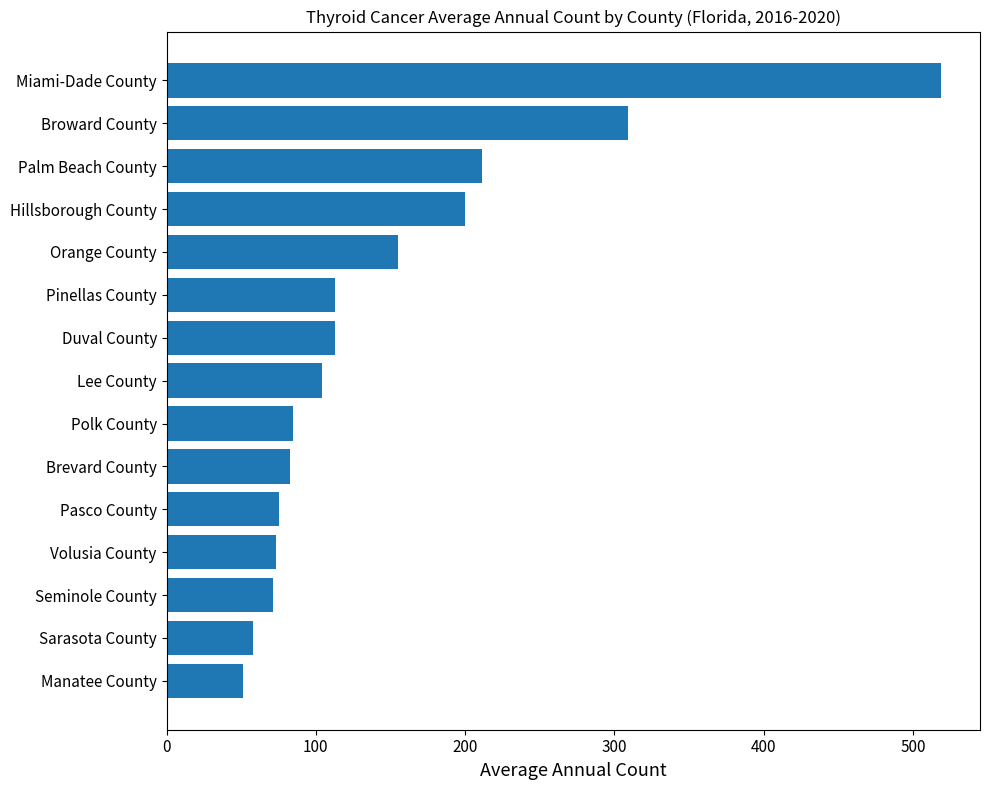

What is the minimum value shown in the chart?

51